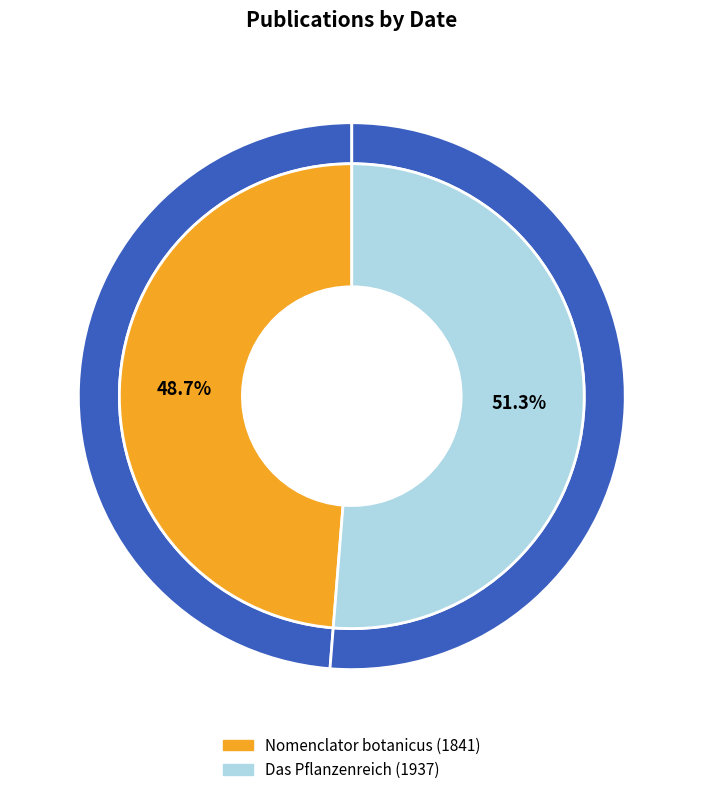

Does Das Pflanzenreich (1937) account for over 50% of the chart?

Yes